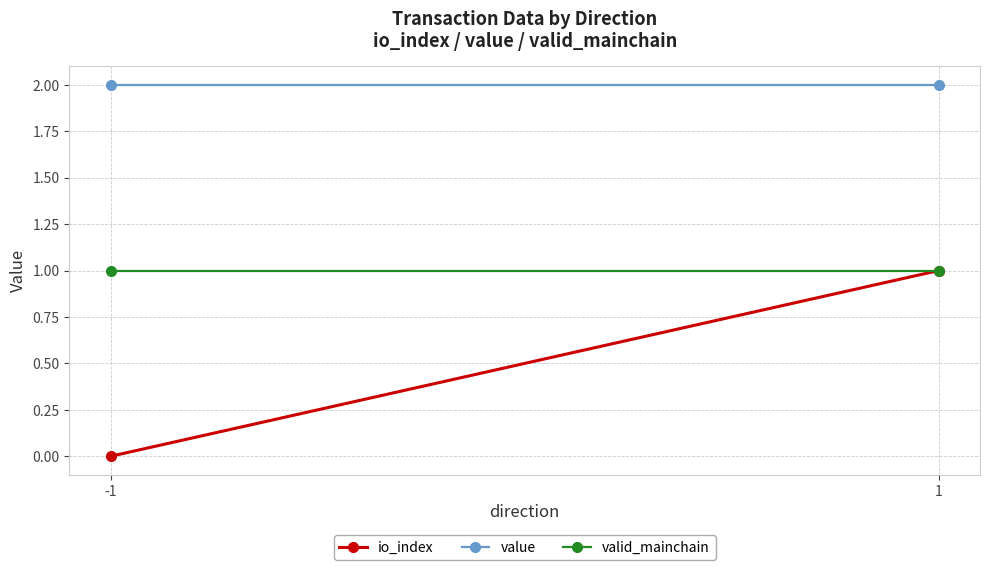

Is the value of io_index at 1 greater than the value of value at 1?

No